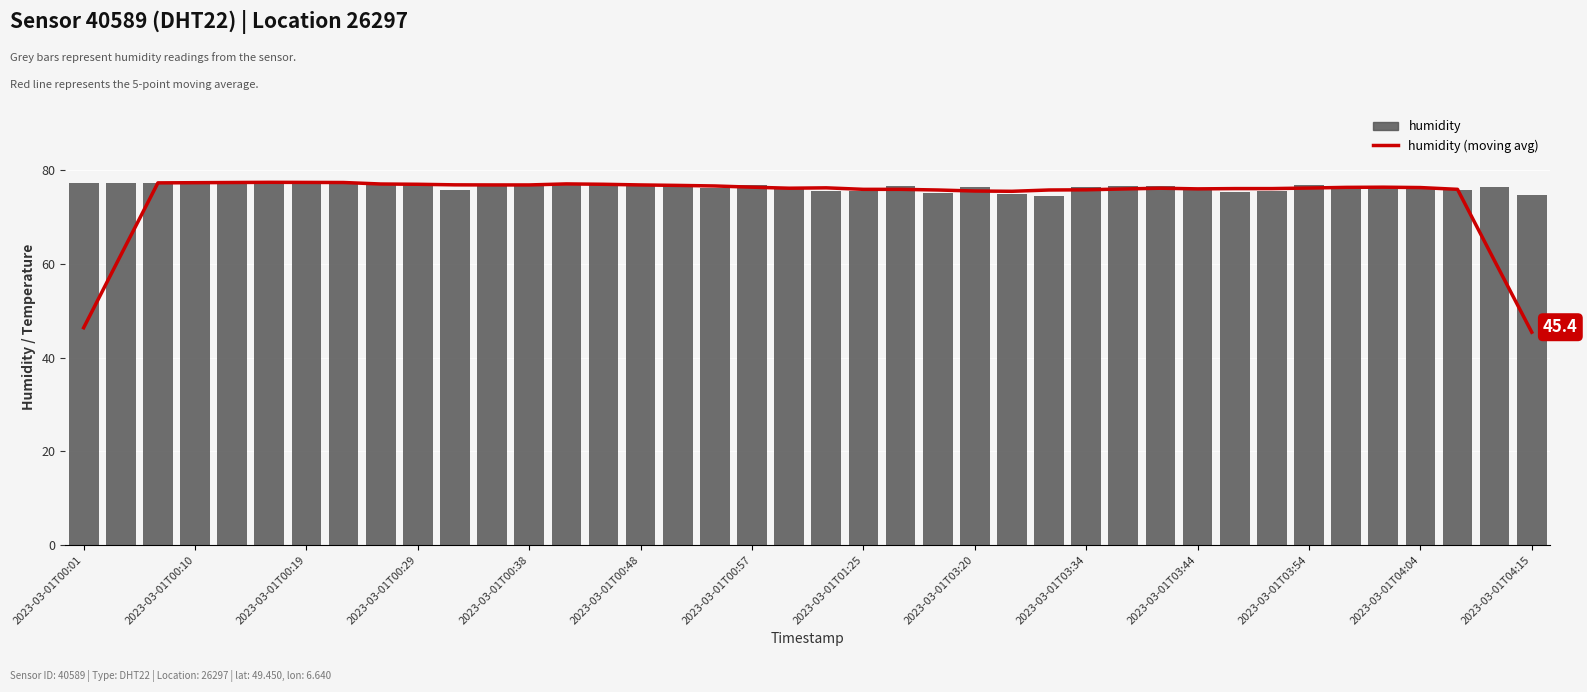

What is the difference between the humidity (moving avg) values at 2023-03-01T03:54 and 2023-03-01T01:25?

0.3